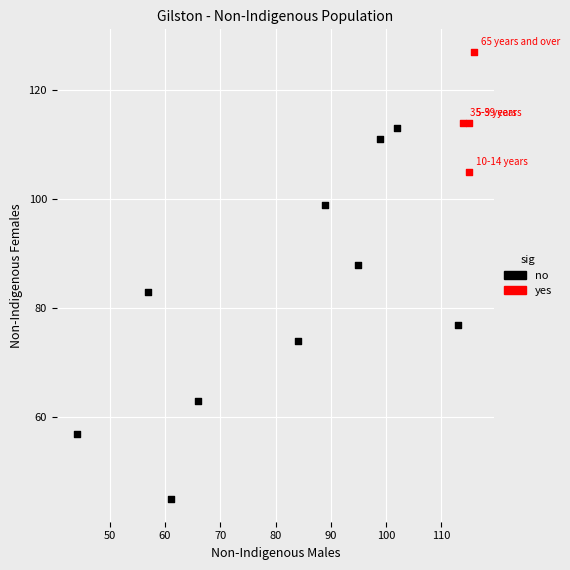

Which series contains the highest Y value?

yes